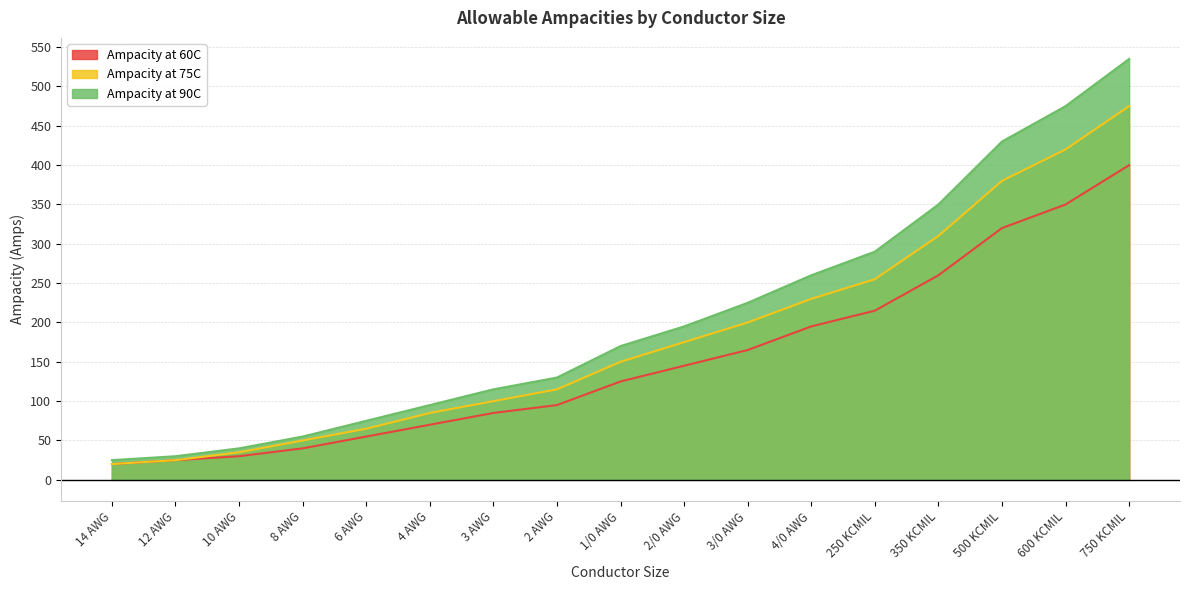

At 2 AWG, list the series in order from smallest to largest.

Ampacity at 60C, Ampacity at 75C, Ampacity at 90C